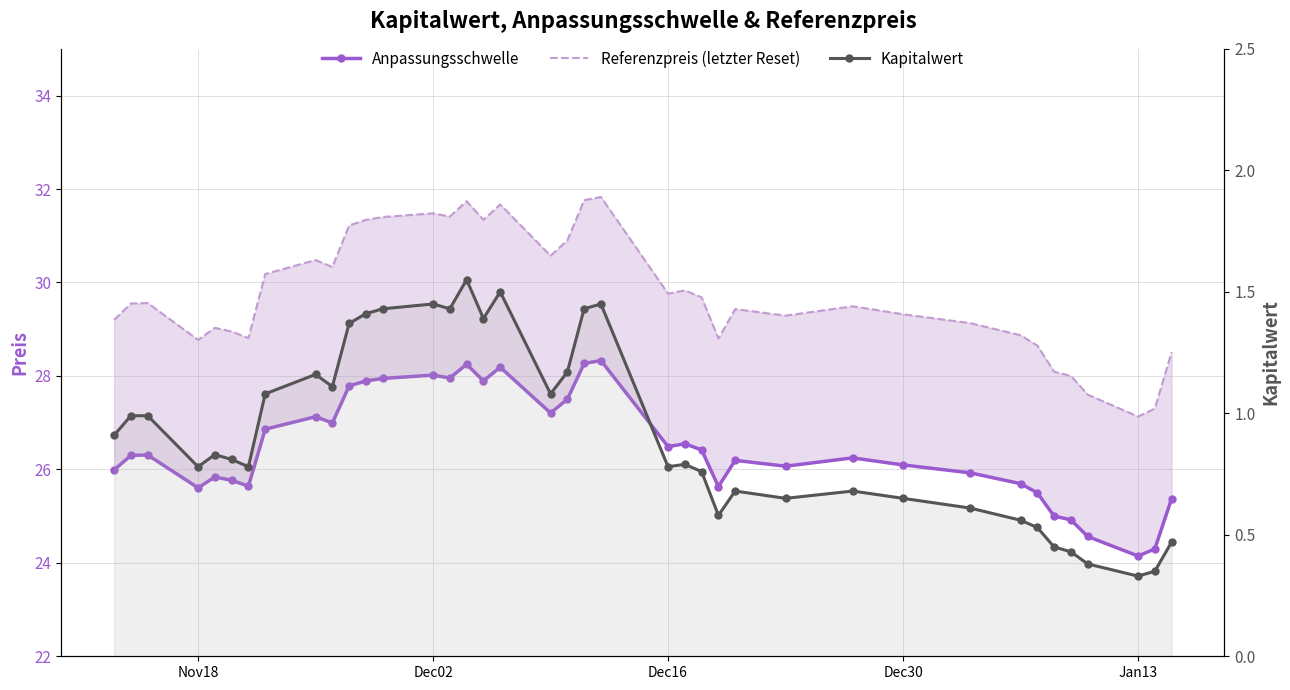

Which series changed the most between Nov18 and 29?

Kapitalwert